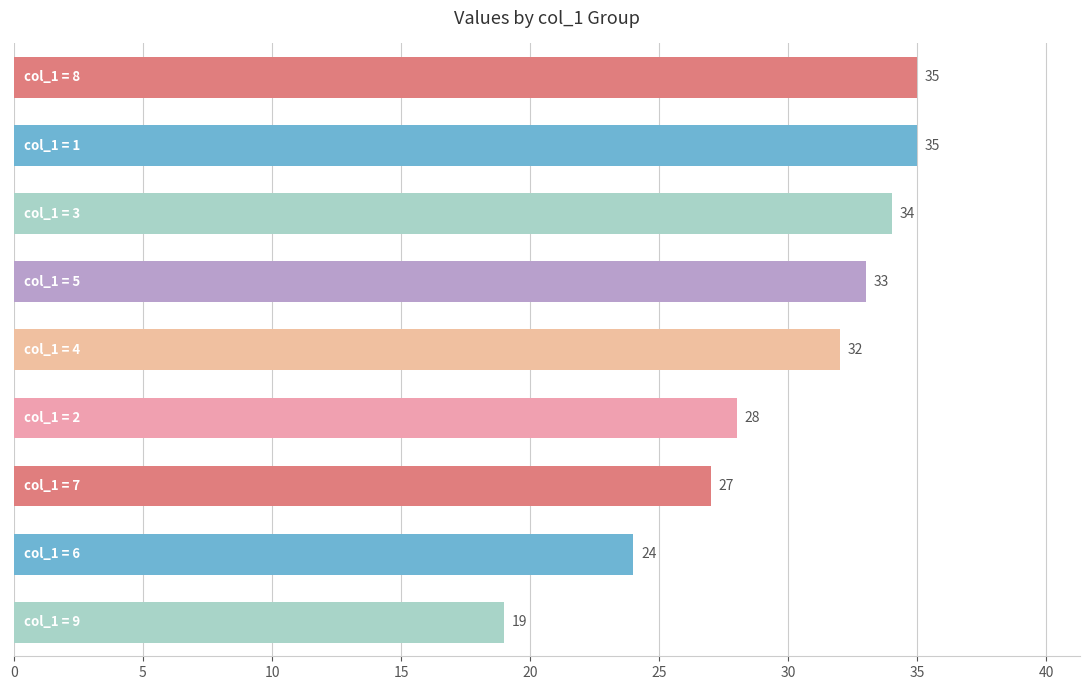

What is the difference between the maximum and second lowest values?

11